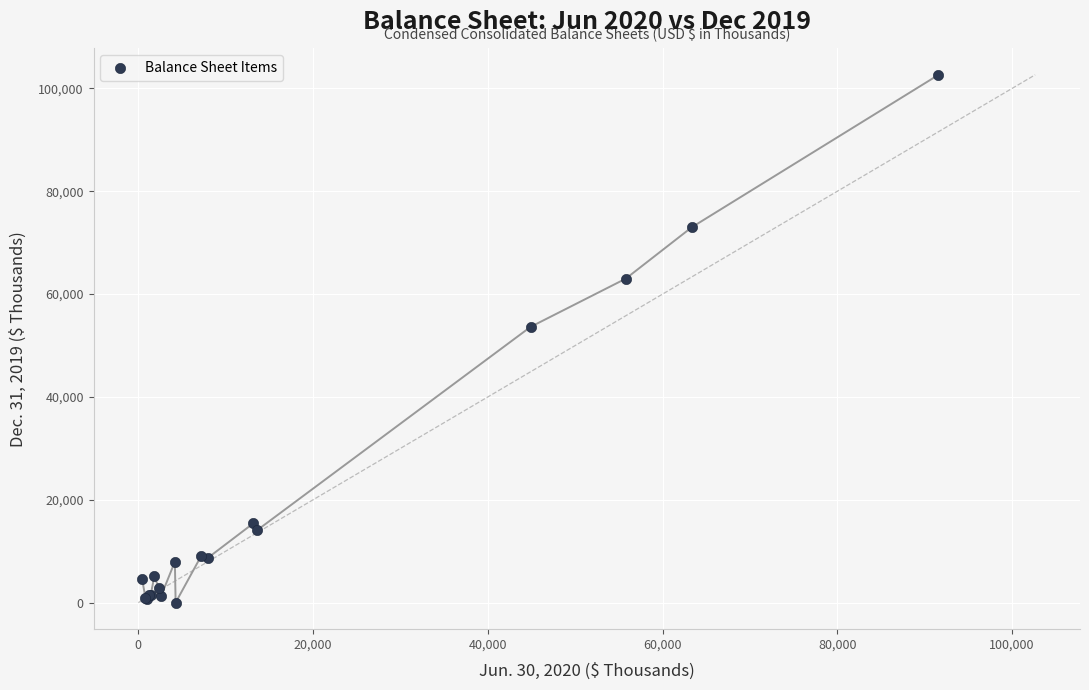

What Y value in the scatter plot is closest to 51315?

53621